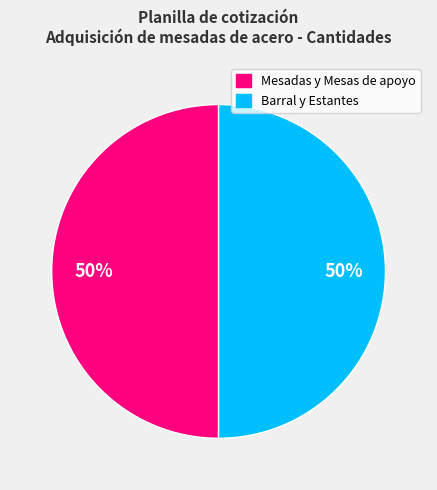

To the nearest percent, what is the average slice percentage?

50%